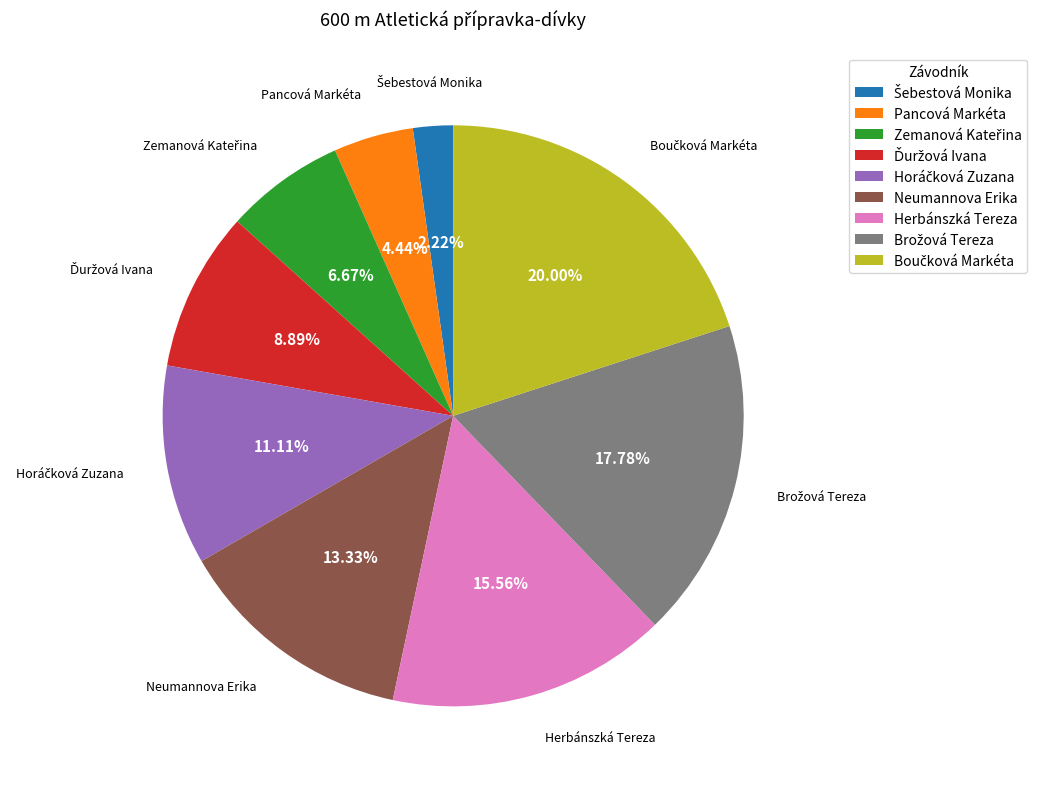

Is there any slice that represents more than half of the pie?

No